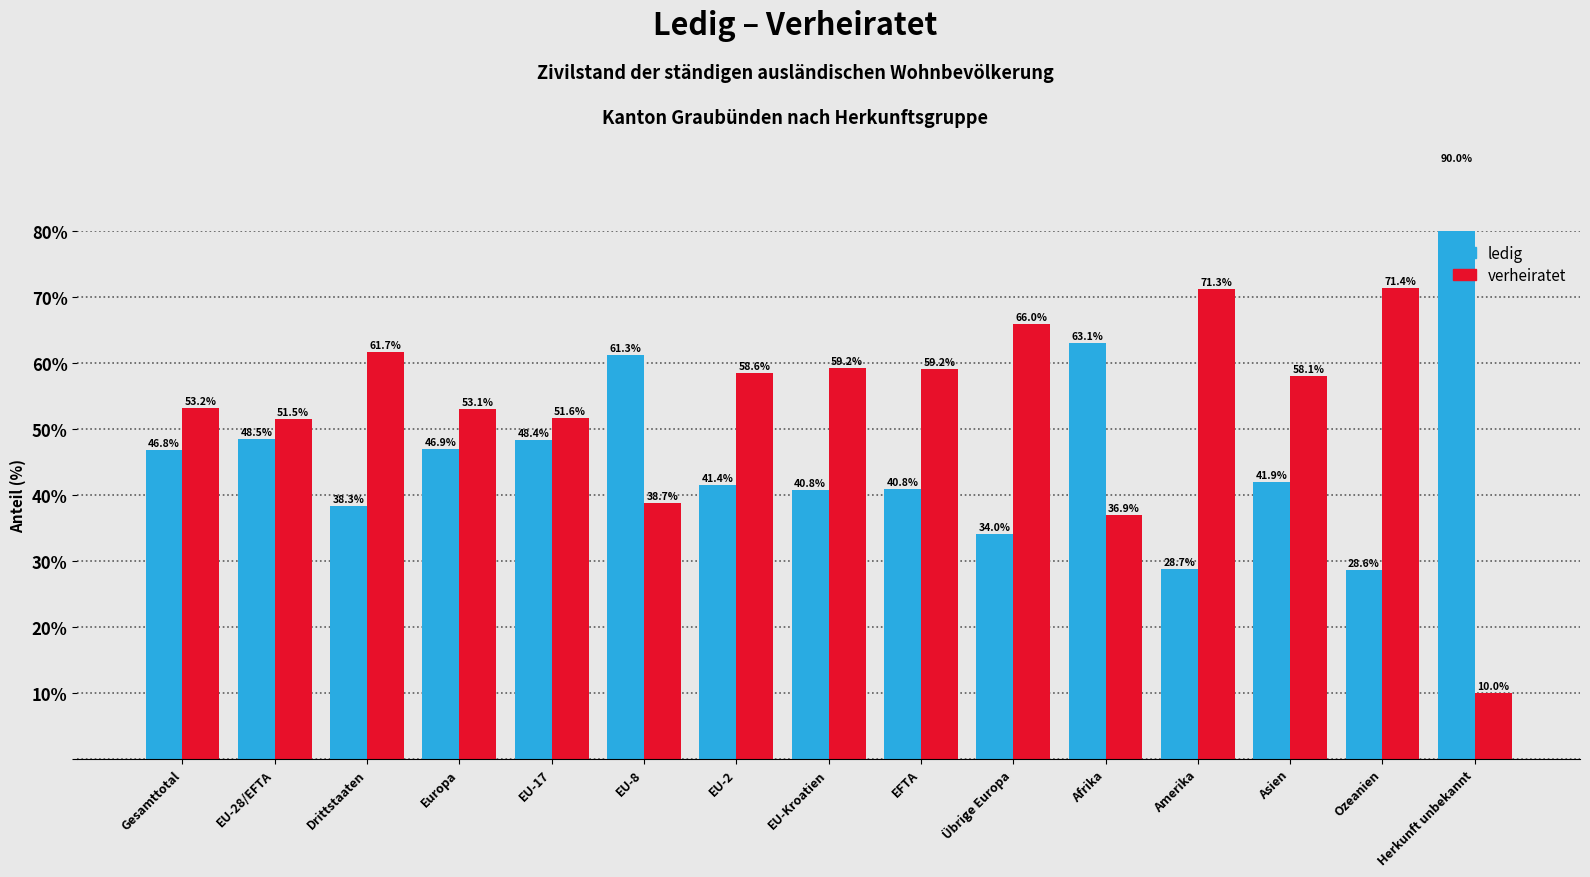

The verheiratet series shows 103.1 at Amerika. True or false?

False